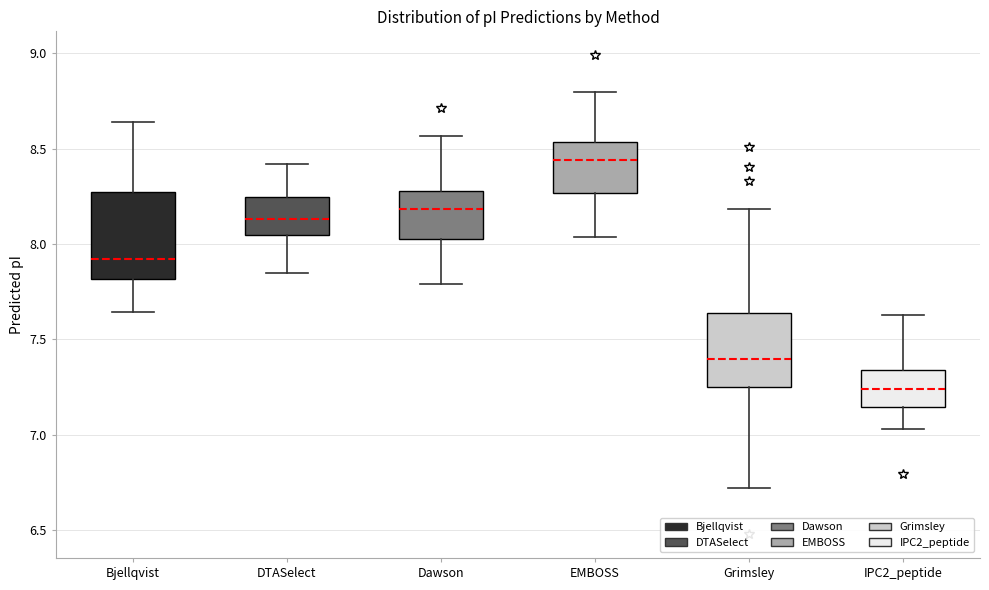

Comparing the boxes themselves (not the whiskers), which one is the tallest?

Bjellqvist